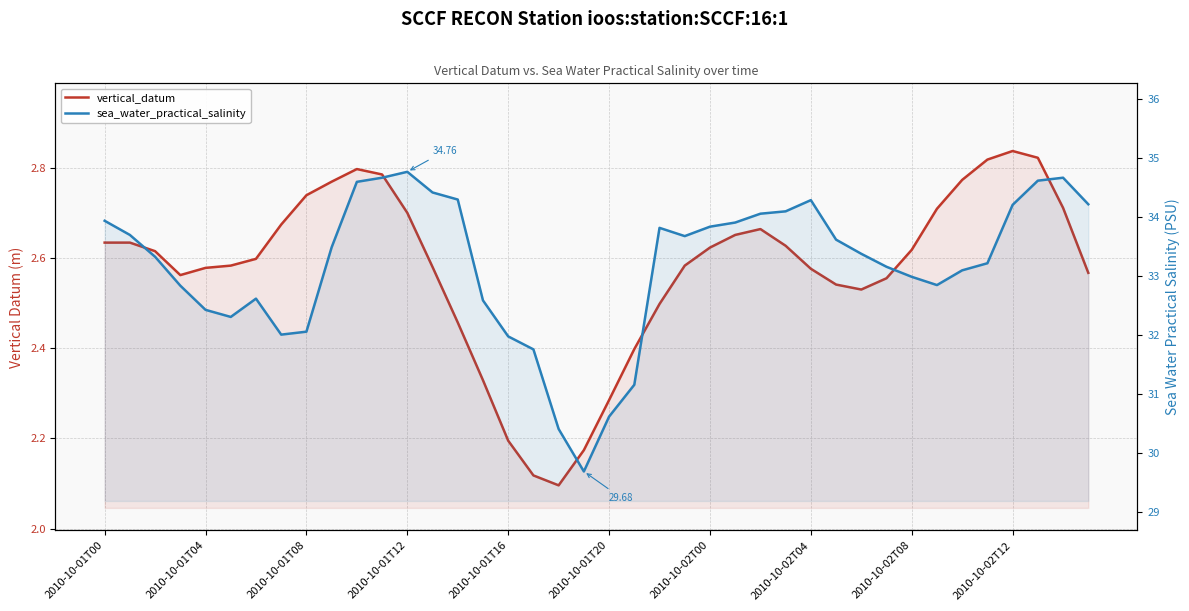

What is the label of the 11th point from the left?

10